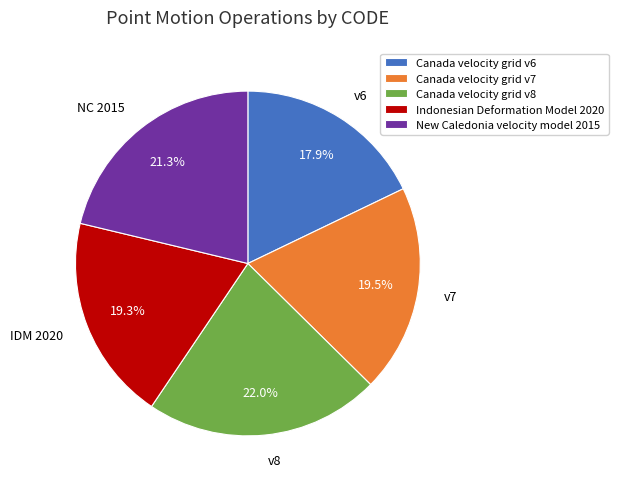

True or false: New Caledonia velocity model 2015 accounts for 11% of the total.

False